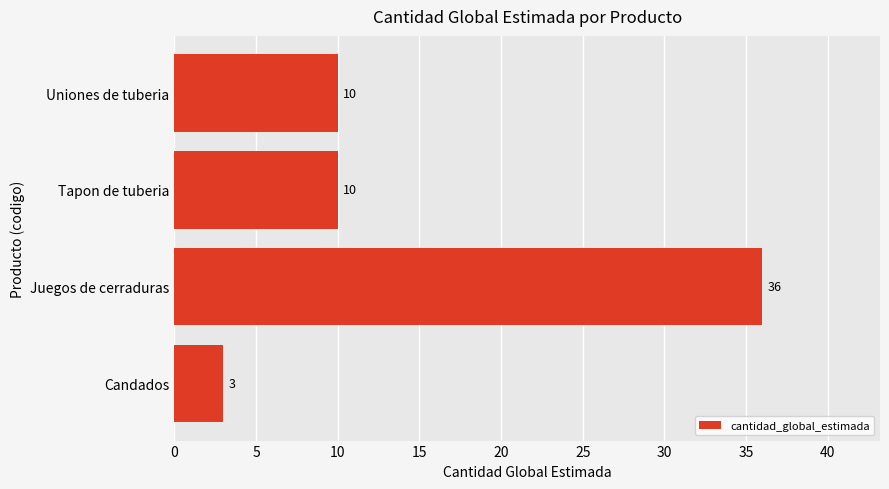

Which has a higher value, Juegos de cerraduras or Tapon de tuberia?

Juegos de cerraduras